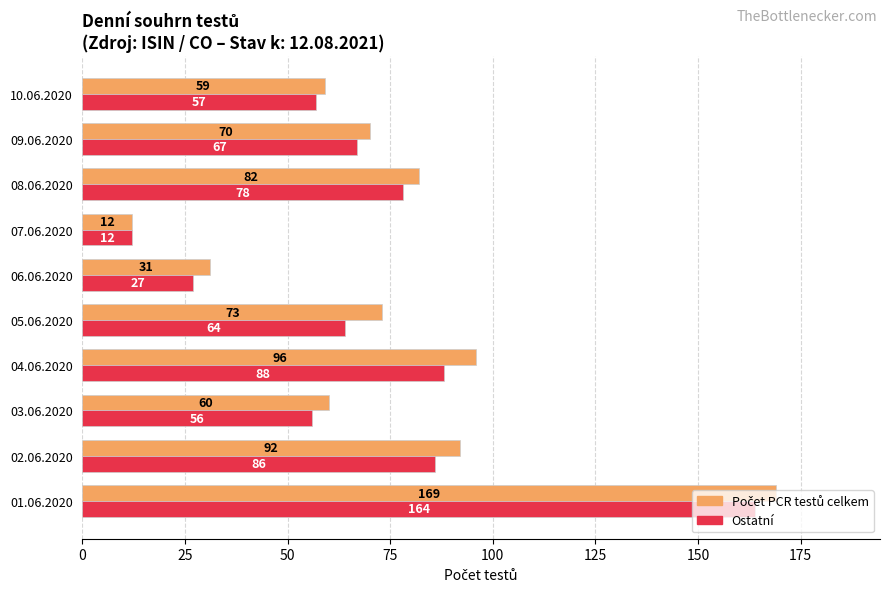

True or false: Ostatní has a value of 64 at 05.06.2020.

True